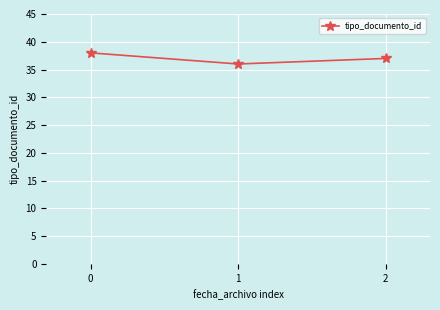

What is the value of the 1st point from the left?

38